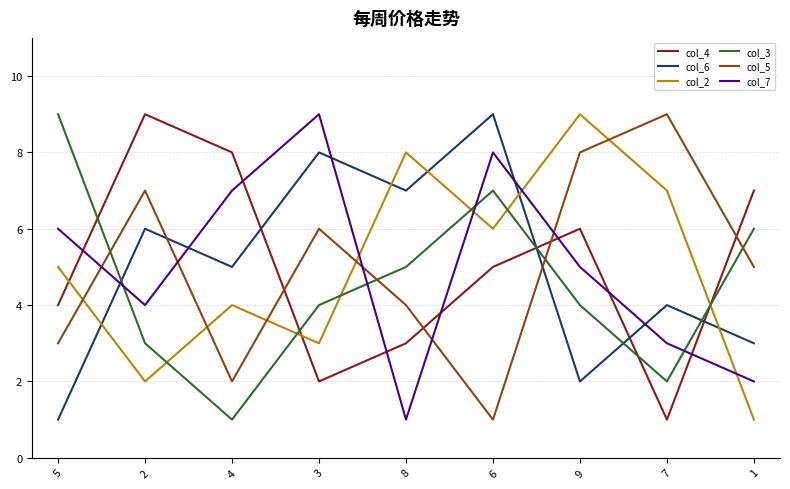

Is the value of col_7 at 3 greater than the value of col_6 at 7?

Yes